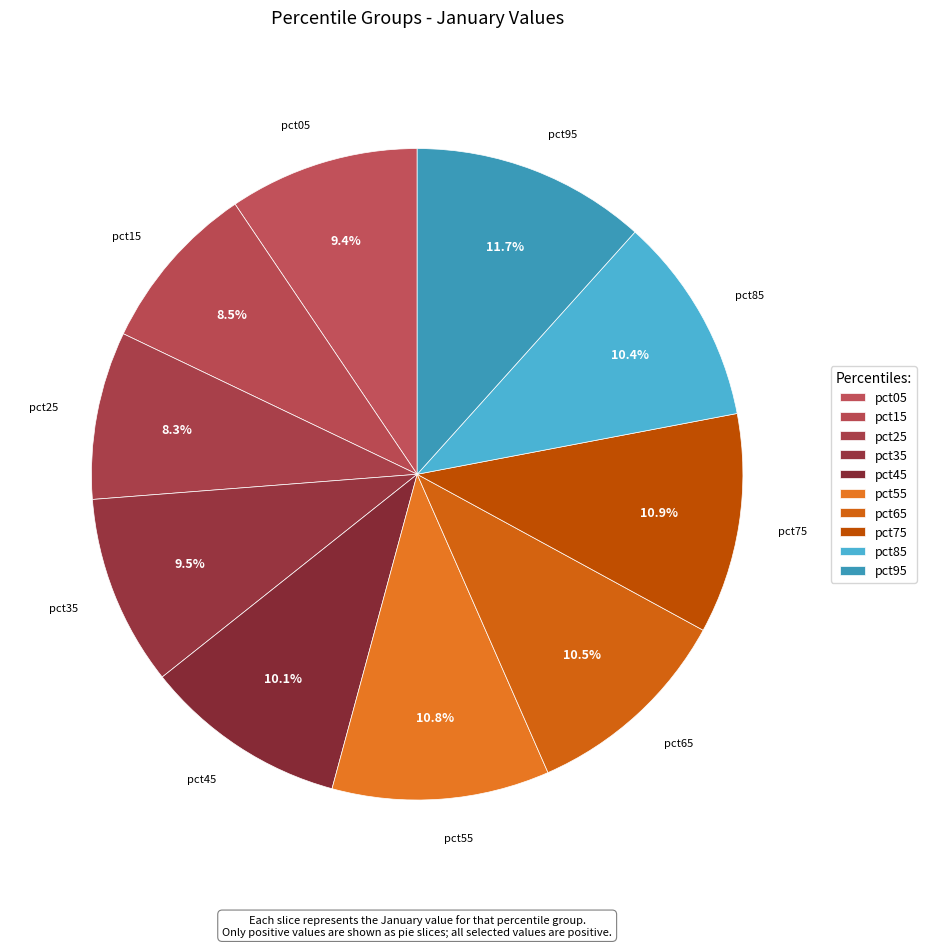

How many slices are in this pie chart?

10